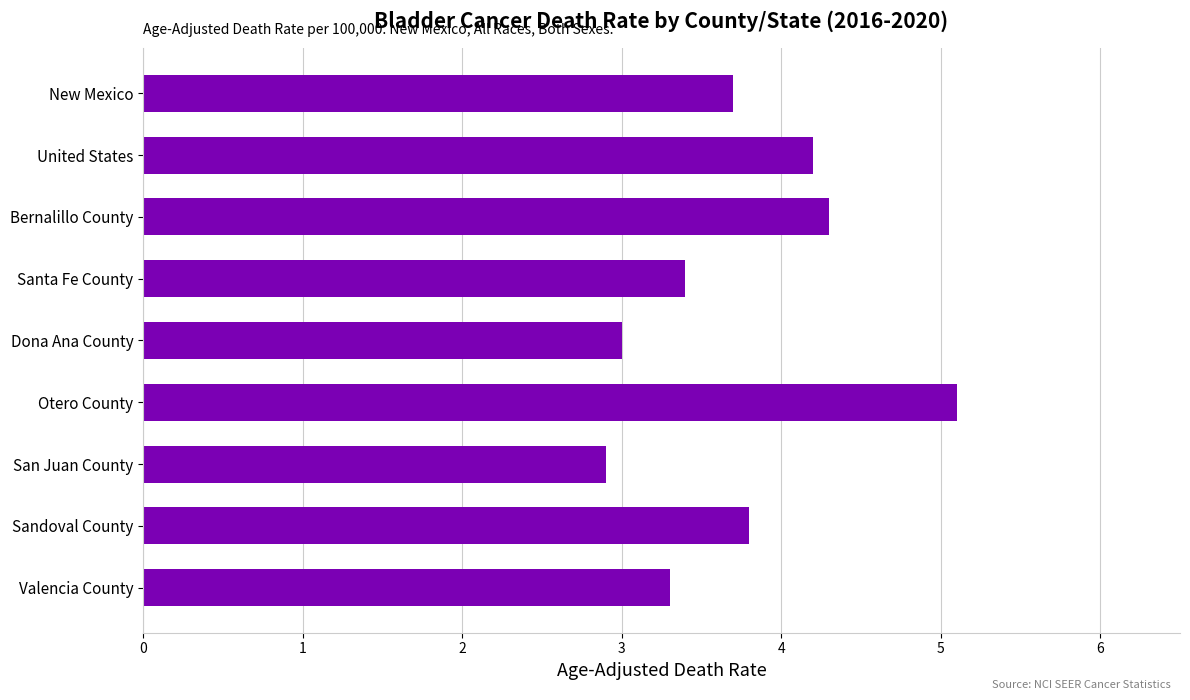

Rank the categories by value from lowest to highest.

San Juan County, Dona Ana County, Valencia County, Santa Fe County, New Mexico, Sandoval County, United States, Bernalillo County, Otero County